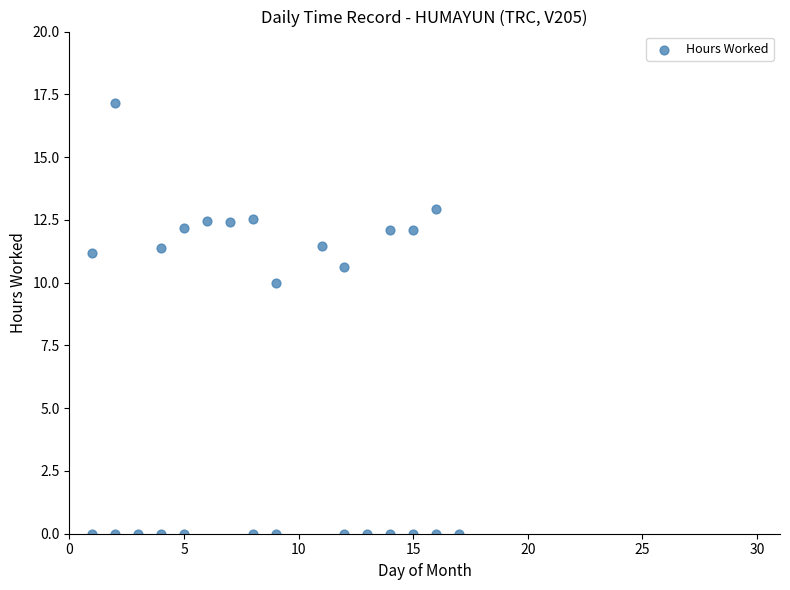

What is the range of X values (max minus min)?

16.0